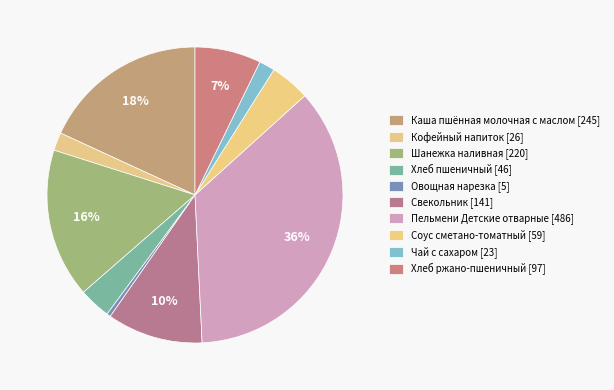

The Чай с сахаром slice represents 9% of the pie. True or false?

False